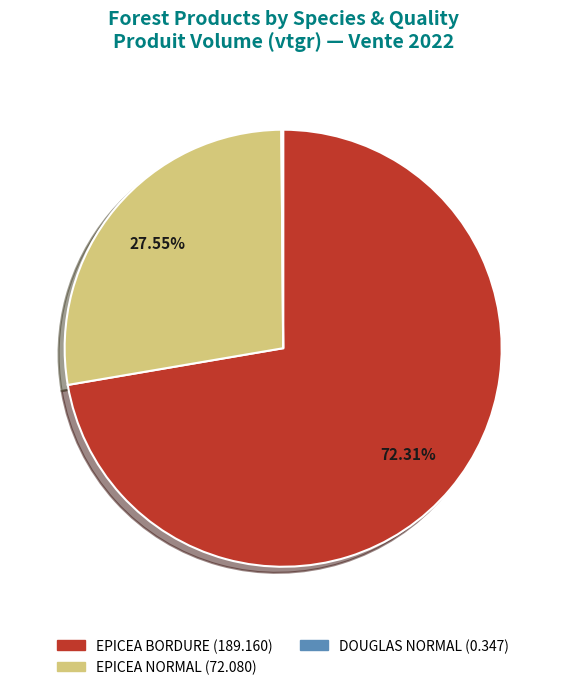

To the nearest percent, what is the difference between the largest and smallest slice percentages?

72%